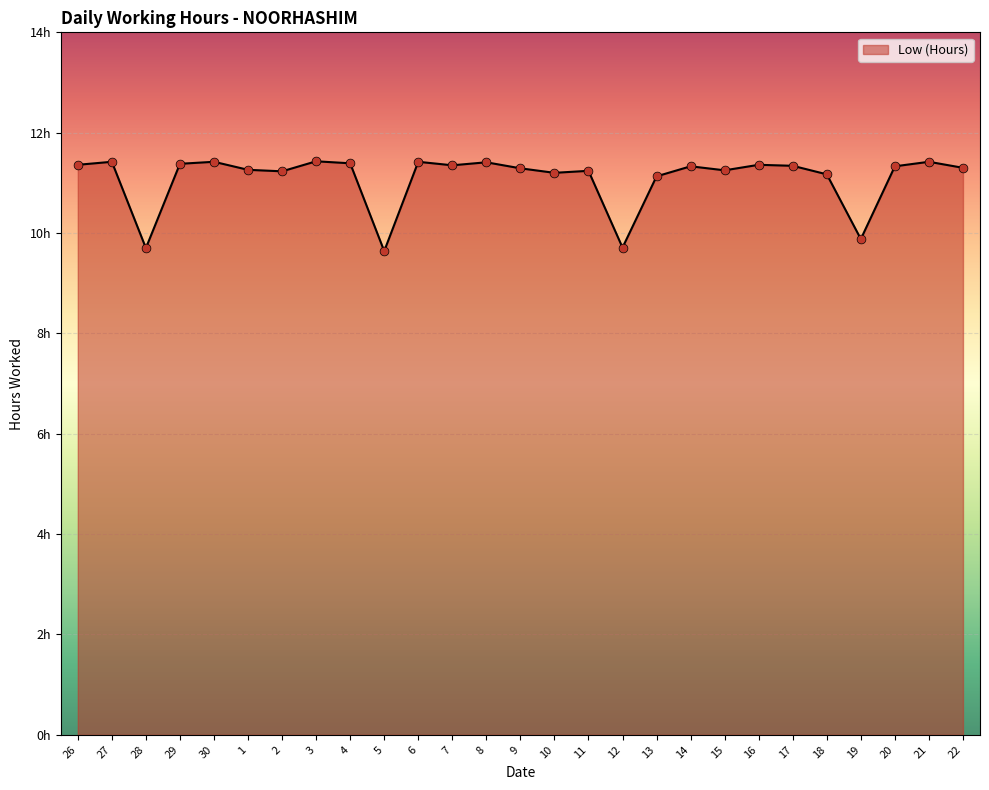

What is the change in value from 9 to 12?

-1.6